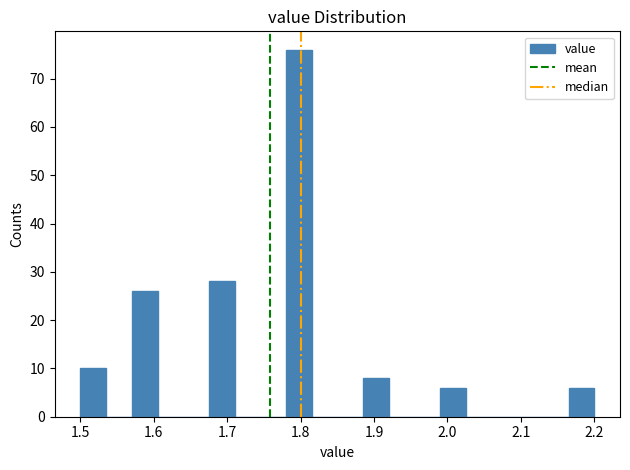

Read against the x-axis, roughly where is the centre of the tallest bar?

1.80